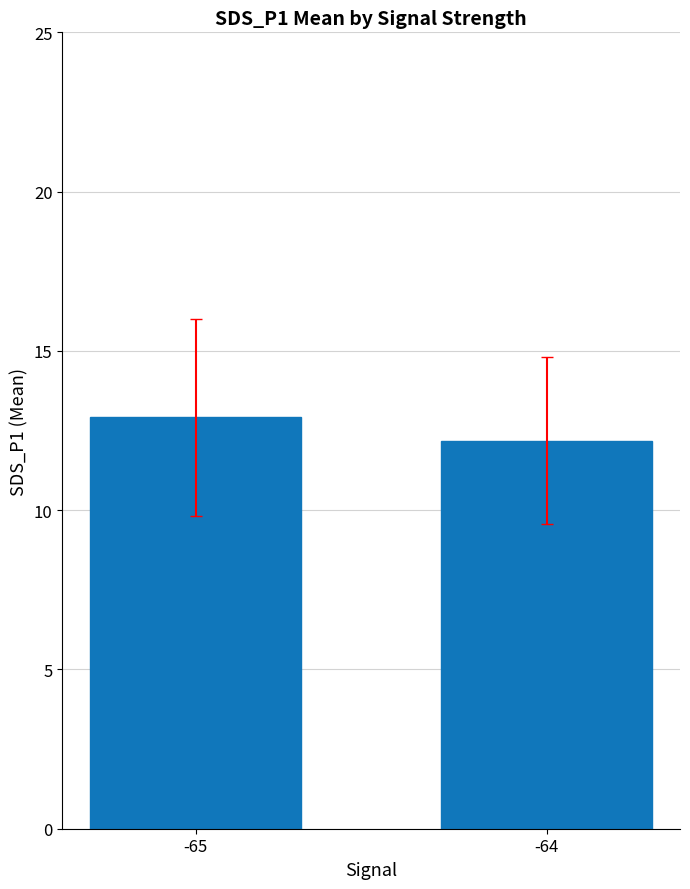

What is the difference between the values at -64 and -65?

0.7